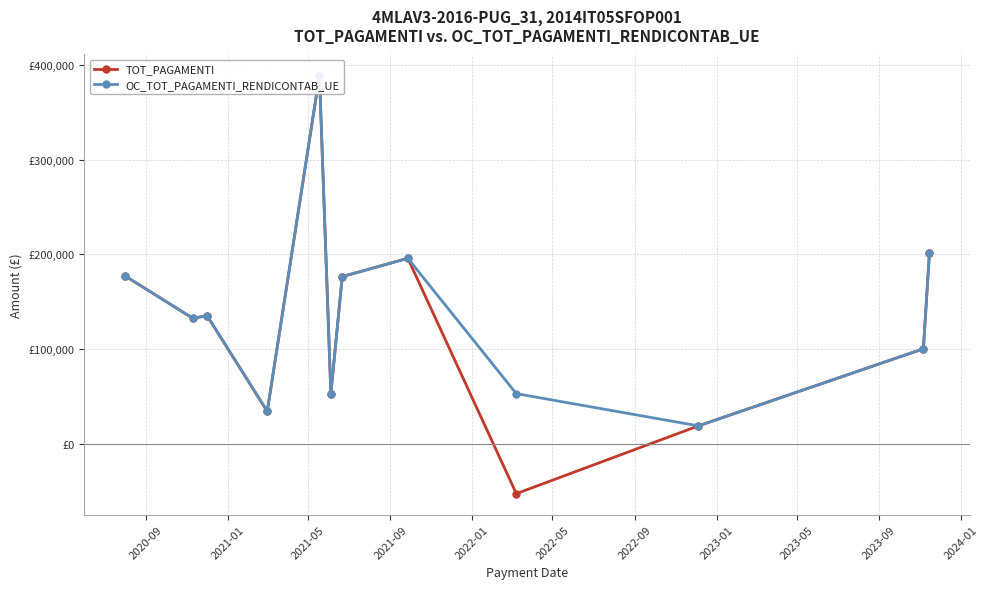

How many lines are shown in the chart?

2